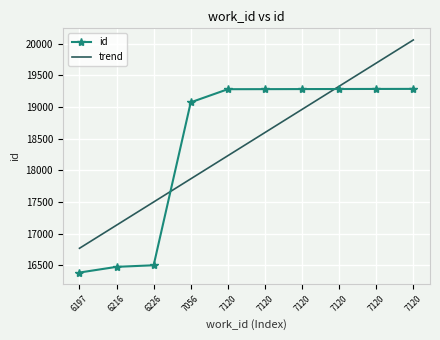

What is the maximum value shown in the chart?

20059.8